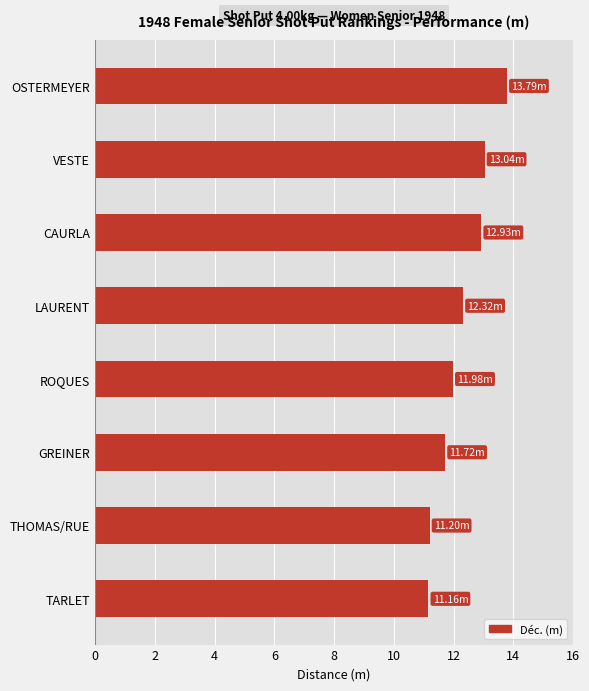

Which has a higher value, ROQUES or OSTERMEYER?

OSTERMEYER